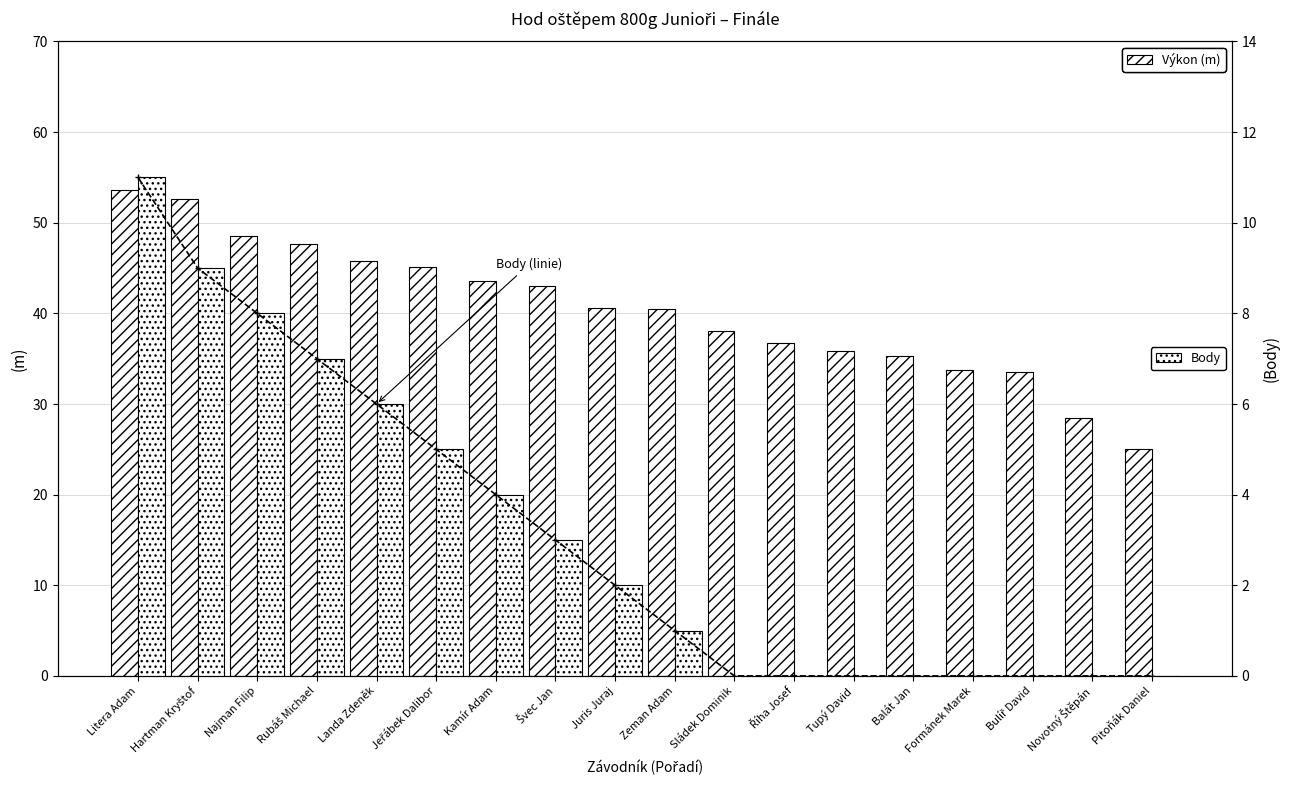

What is the value of the Výkon (m) bar at the 14th from the left?

35.3